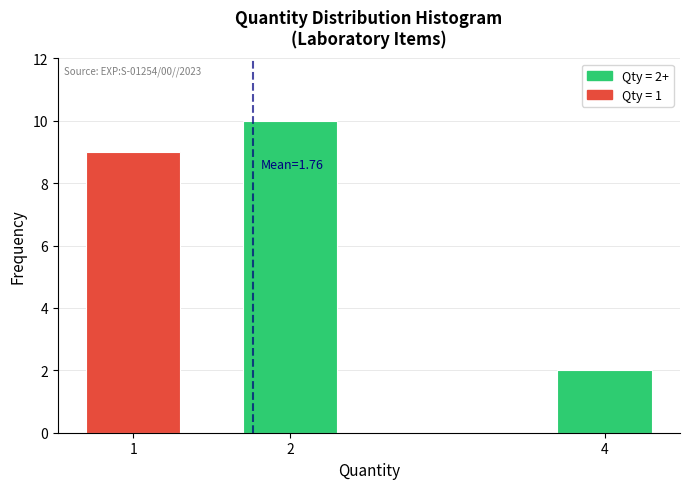

Reading right to left, what are all the values shown in this chart?

4=2	2=10	1=9